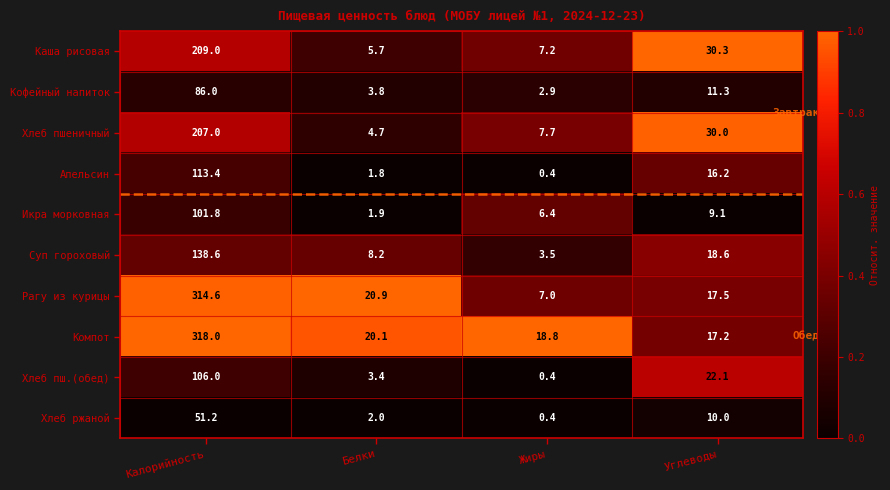

What is the average value of the Рагу из курицы series?

90.0